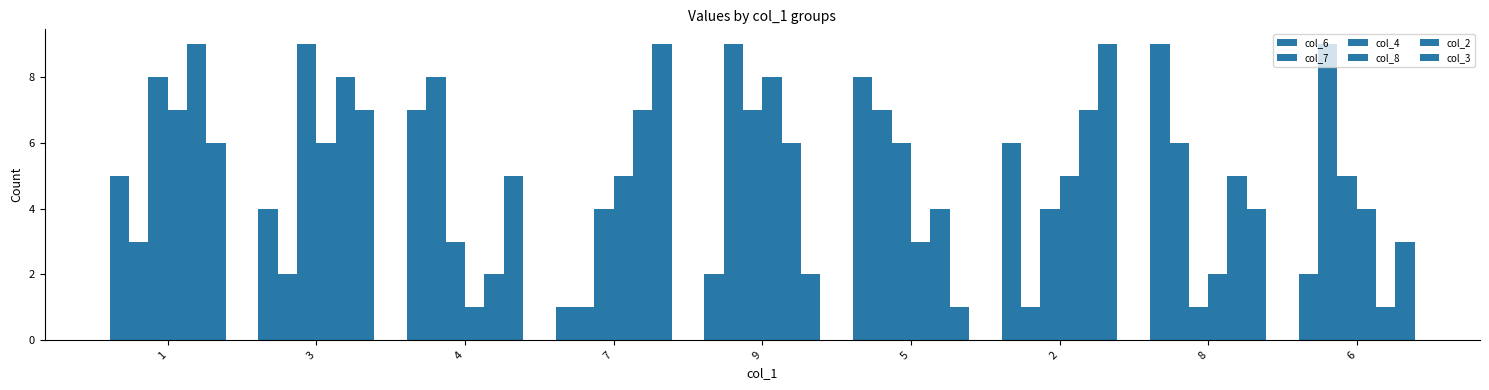

Reading left to right, what are all the values shown in this chart?

col_6: 5	4	7	1	2	8	6	9	2
col_7: 3	2	8	1	9	7	1	6	9
col_4: 8	9	3	4	7	6	4	1	5
col_8: 7	6	1	5	8	3	5	2	4
col_2: 9	8	2	7	6	4	7	5	1
col_3: 6	7	5	9	2	1	9	4	3